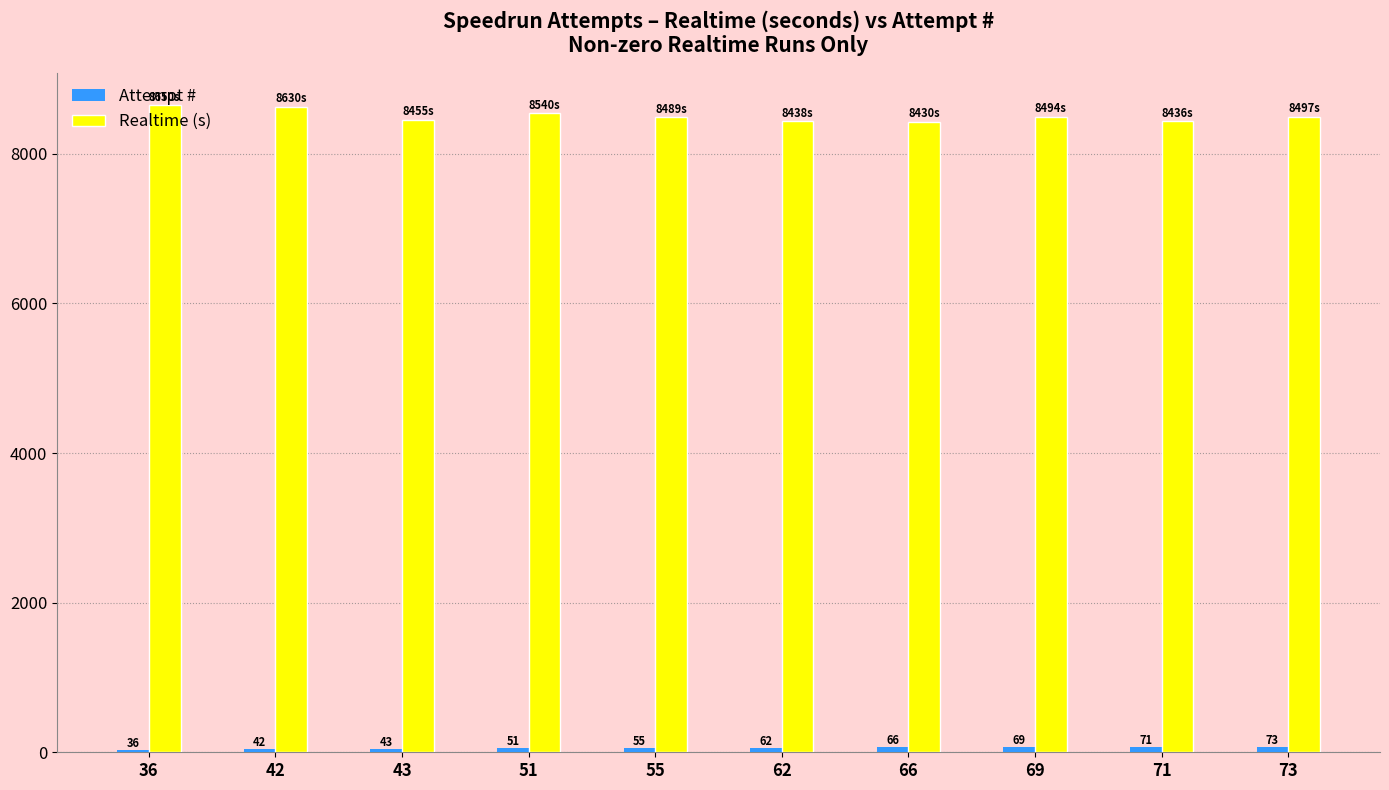

Is it true that Realtime (s) equals 12456.4 at 51?

False